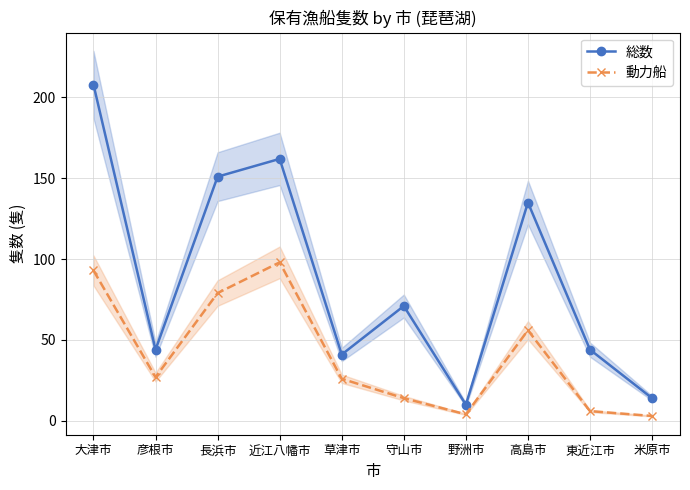

What is the sum of all 動力船 values?

406